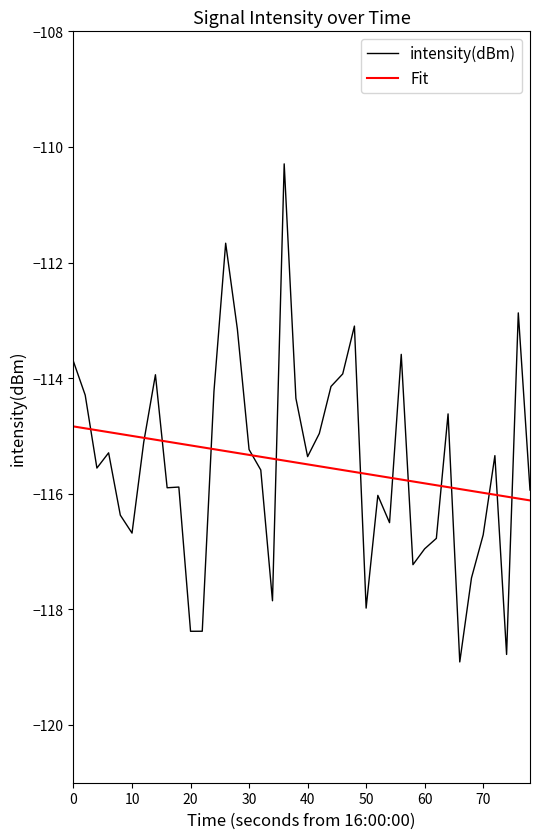

List the series in order of their peak value, lowest first.

Fit, intensity(dBm)